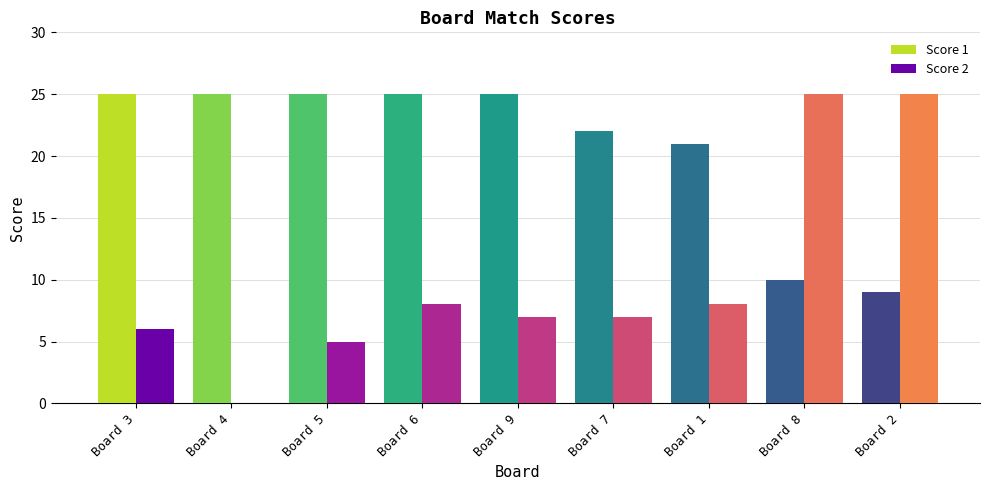

What is the greatest value displayed?

25